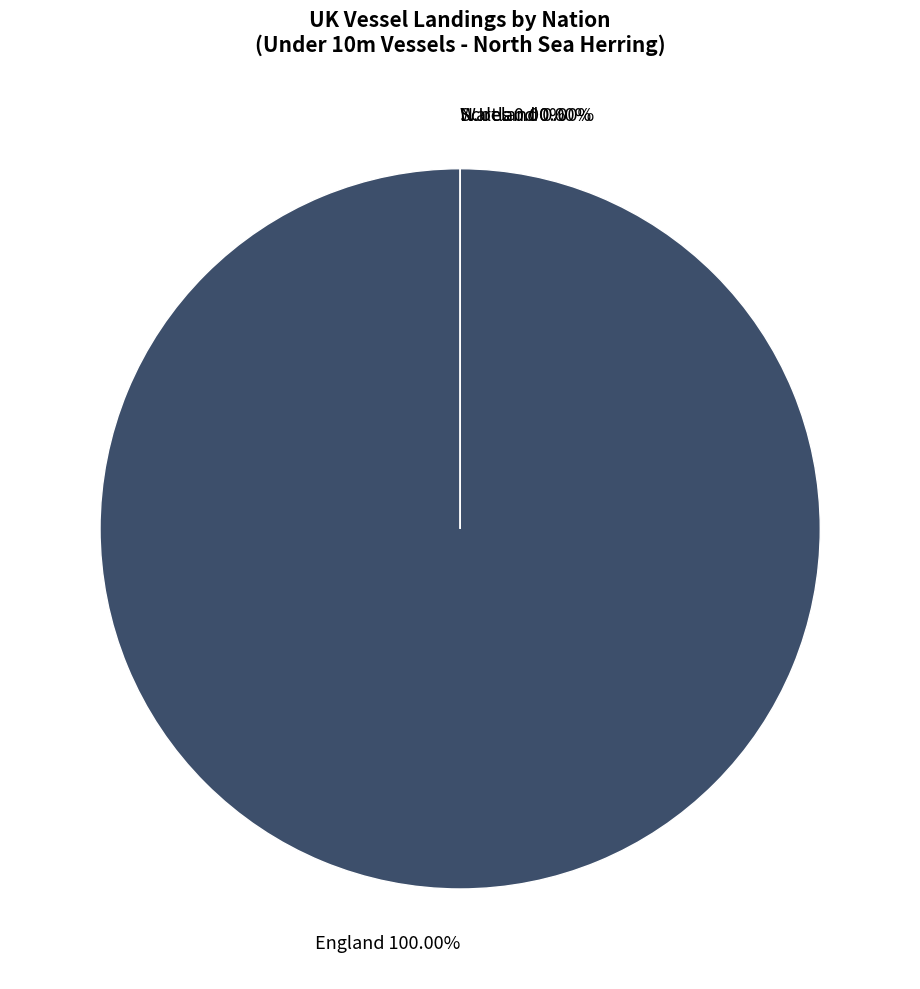

True or false: Non Sector - Scotland accounts for 12% of the total.

False